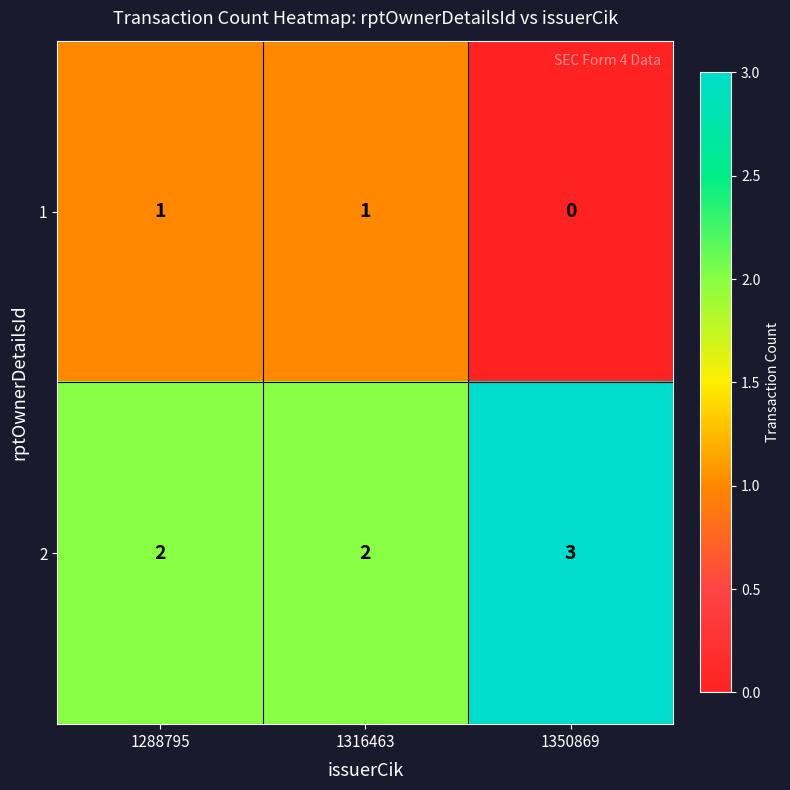

List the series in order of their overall mean, highest first.

2, 1